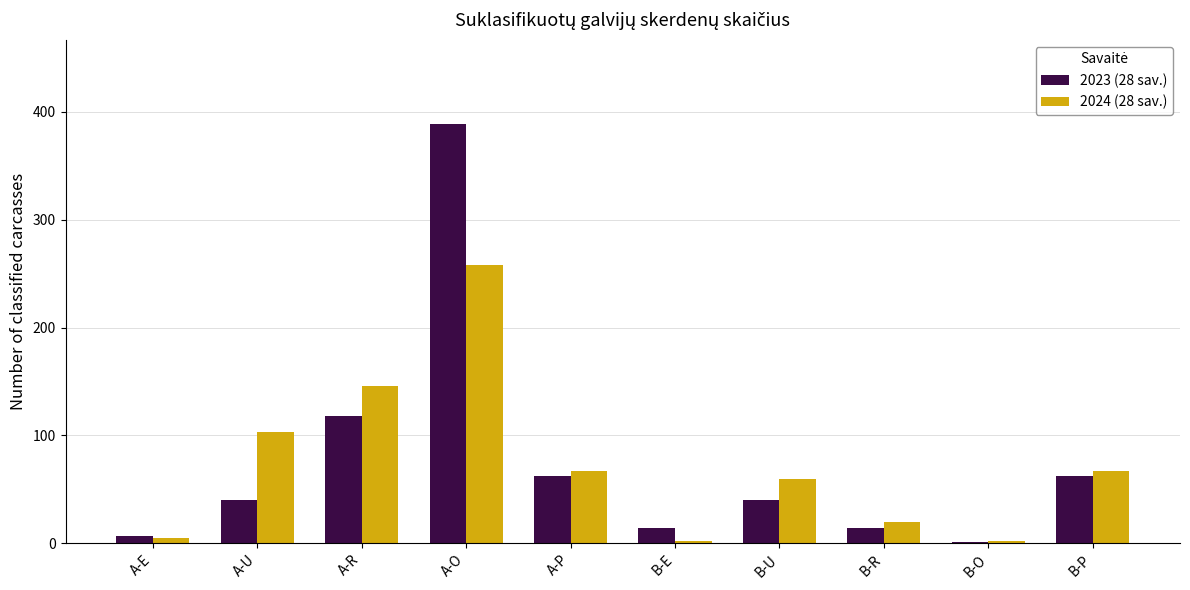

What is the sum of all 2023 (28 sav.) values?

747